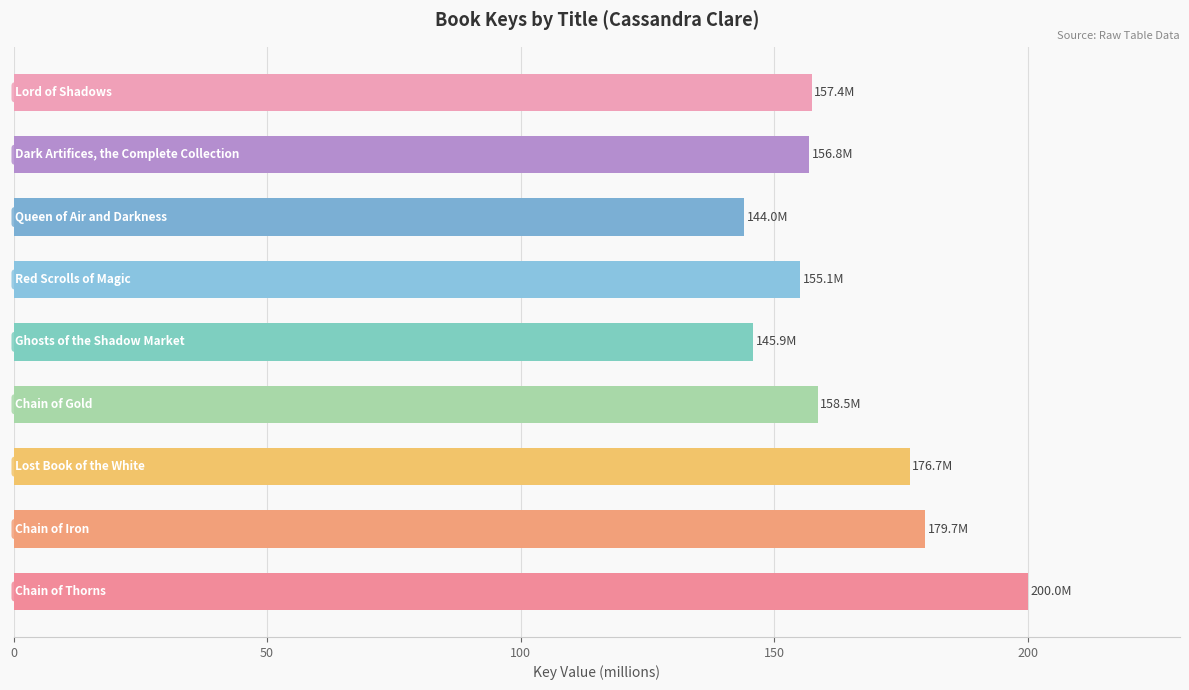

What is the average value?

163.8